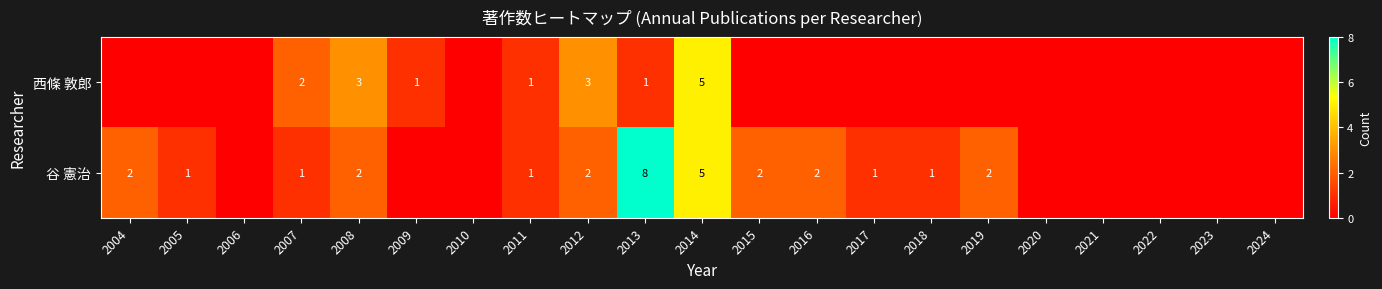

Is it true that 西條 敦郎 equals 2 at 2009?

False